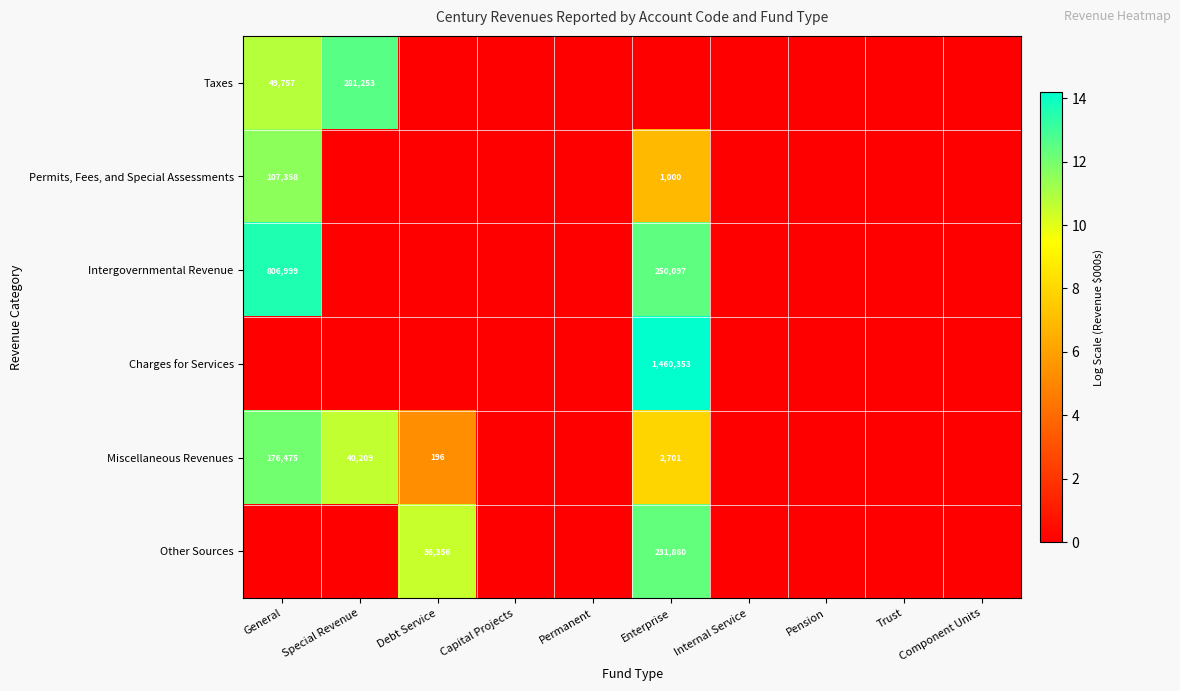

Is it true that Miscellaneous Revenues equals 607 at Enterprise?

False